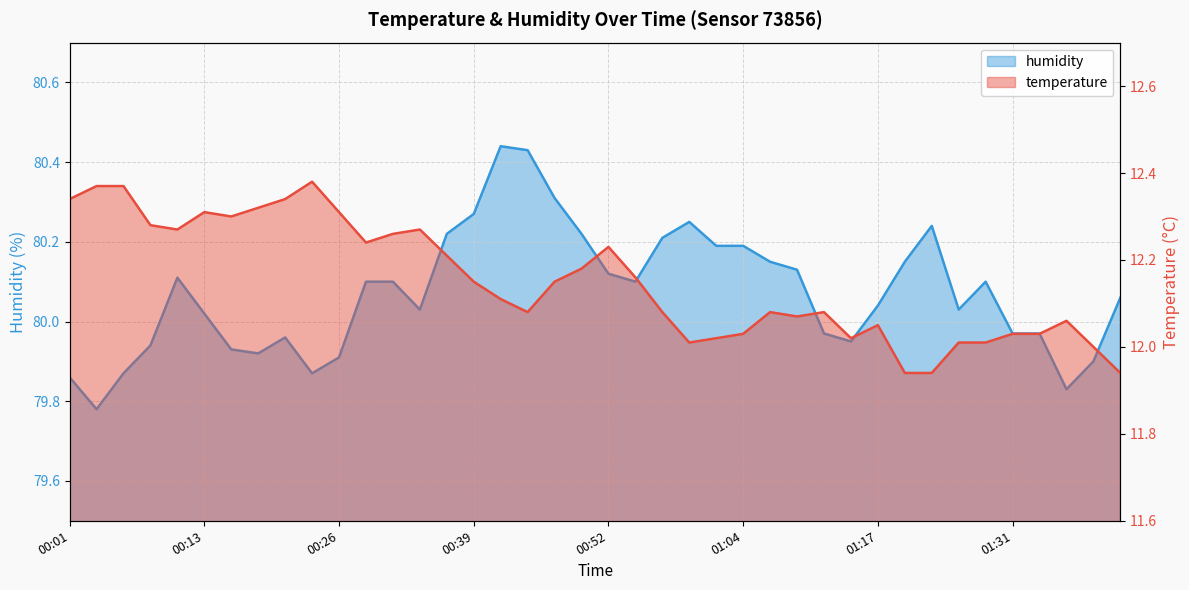

Rank the series at 00:29 from lowest to highest value.

temperature, humidity